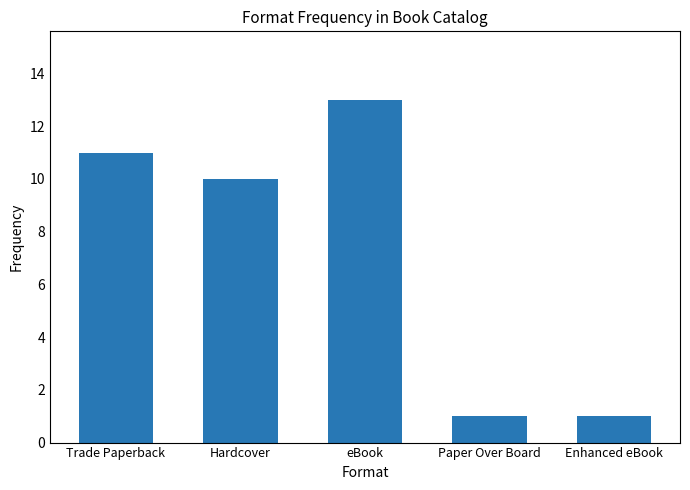

Where is the data nearest to the value 7?

Hardcover